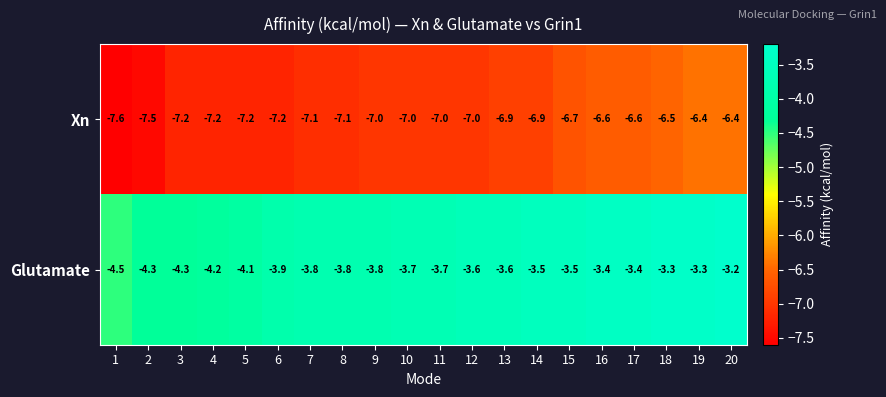

What is the average value of the Xn series?

-7.0